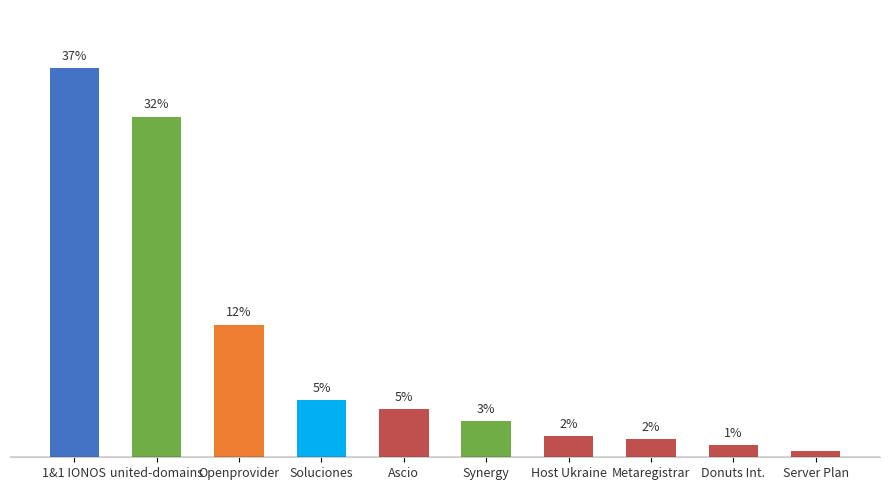

List the labels in order of value, largest first.

1&1 IONOS, united-domains, Openprovider, Soluciones, Ascio, Synergy, Host Ukraine, Metaregistrar, Donuts Int., Server Plan